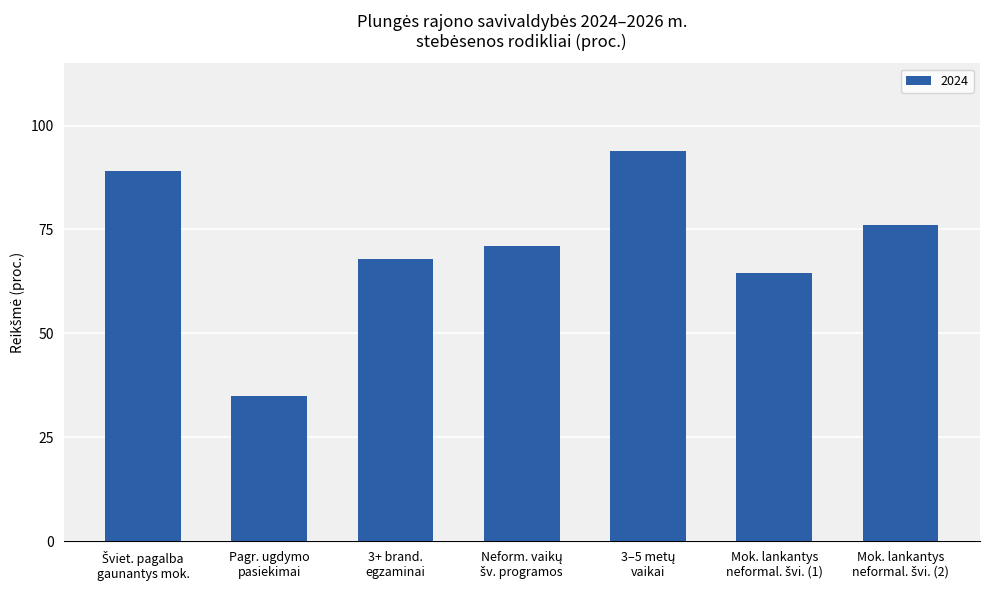

What is the smallest value displayed?

35.0